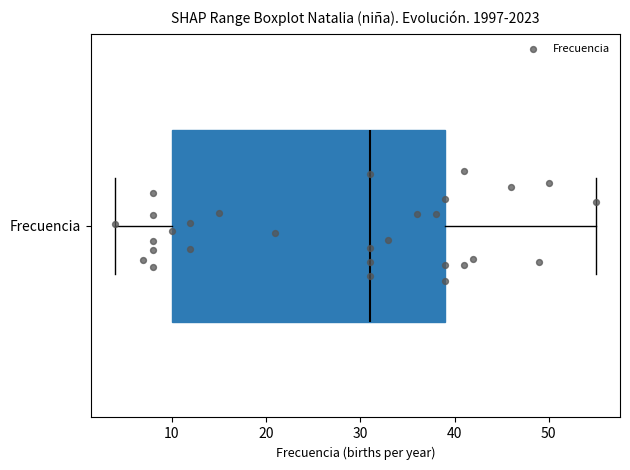

Where is the right edge of the box for Frecuencia on the x-axis? The values are not printed on the chart, so give them approximately, as read against the axis.

39